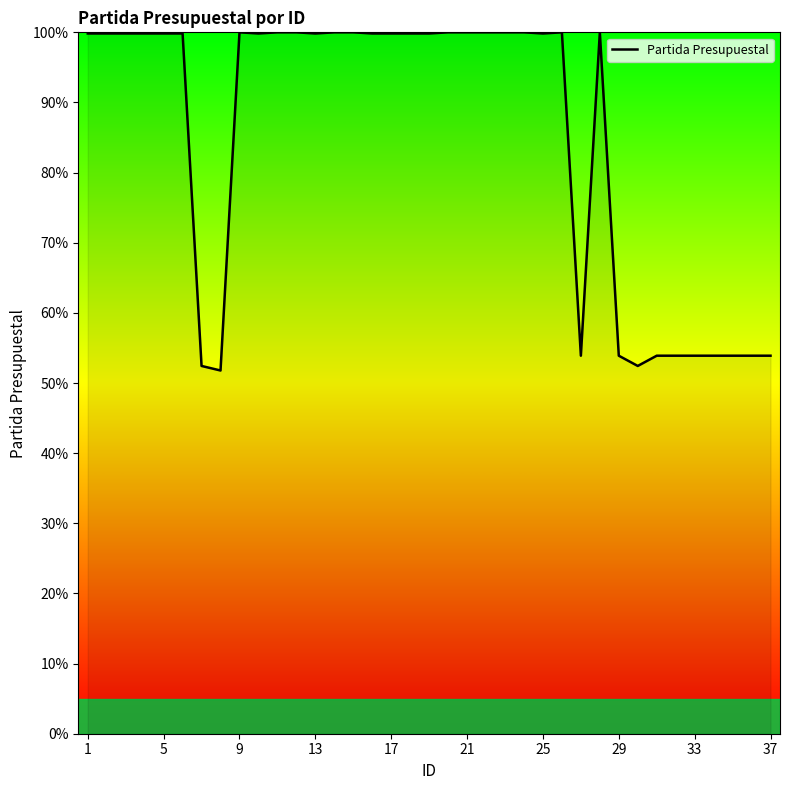

What is the minimum value shown in the chart?

51.8